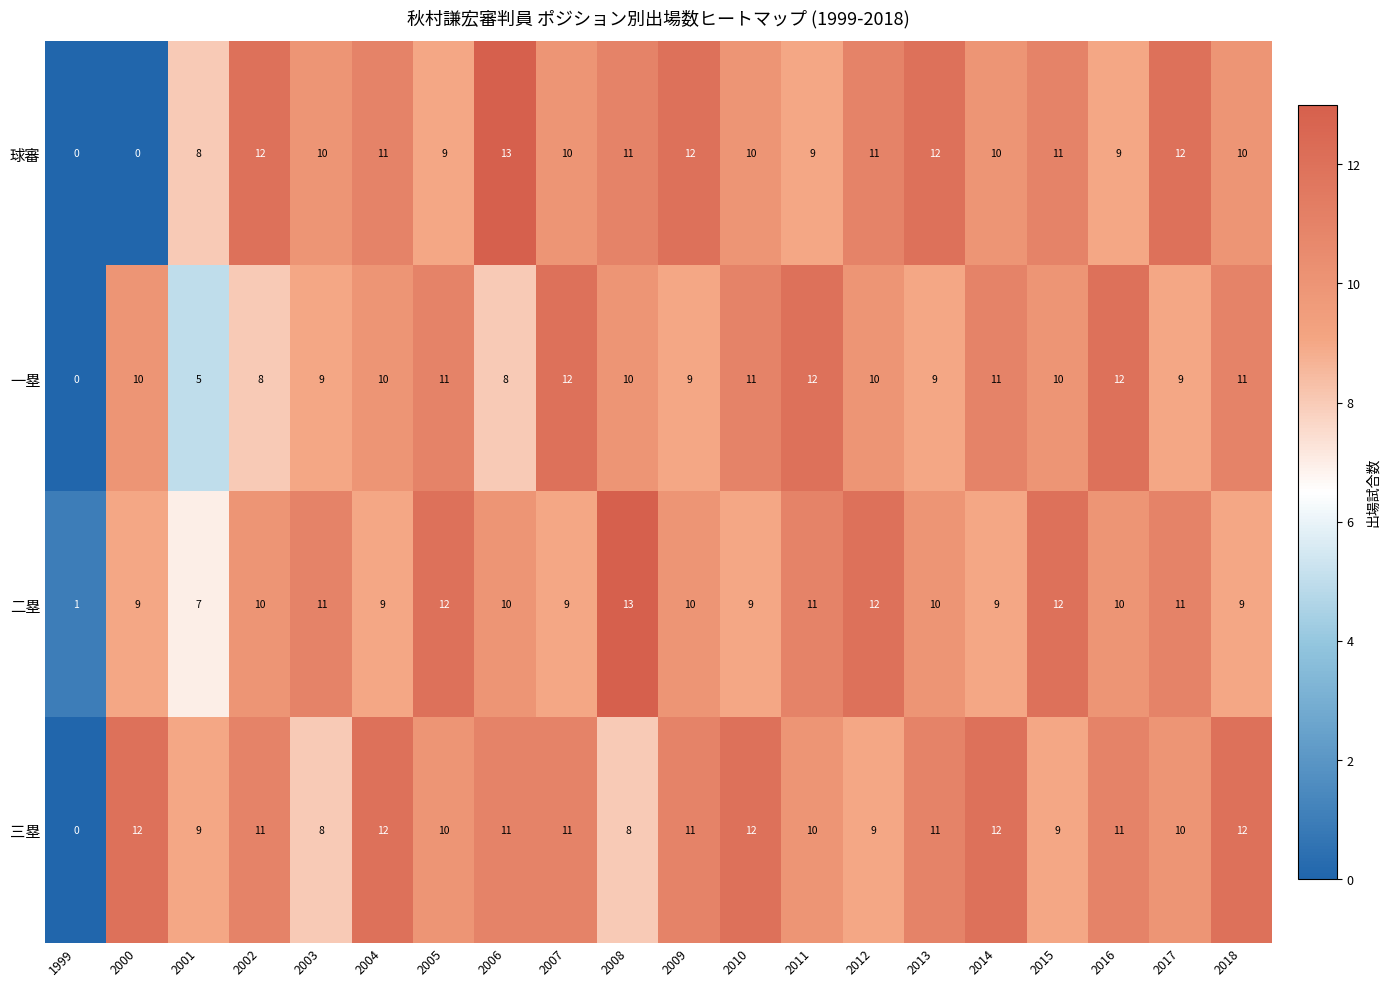

At 2007, list the series in order from largest to smallest.

一塁, 三塁, 球審, 二塁